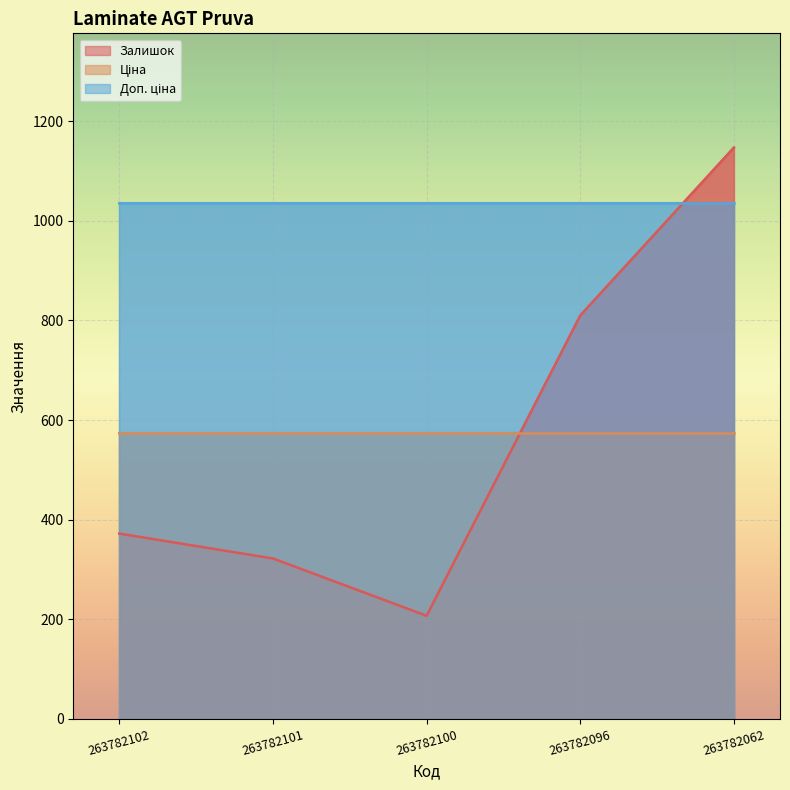

At which category is the sum across all series the highest?

263782062